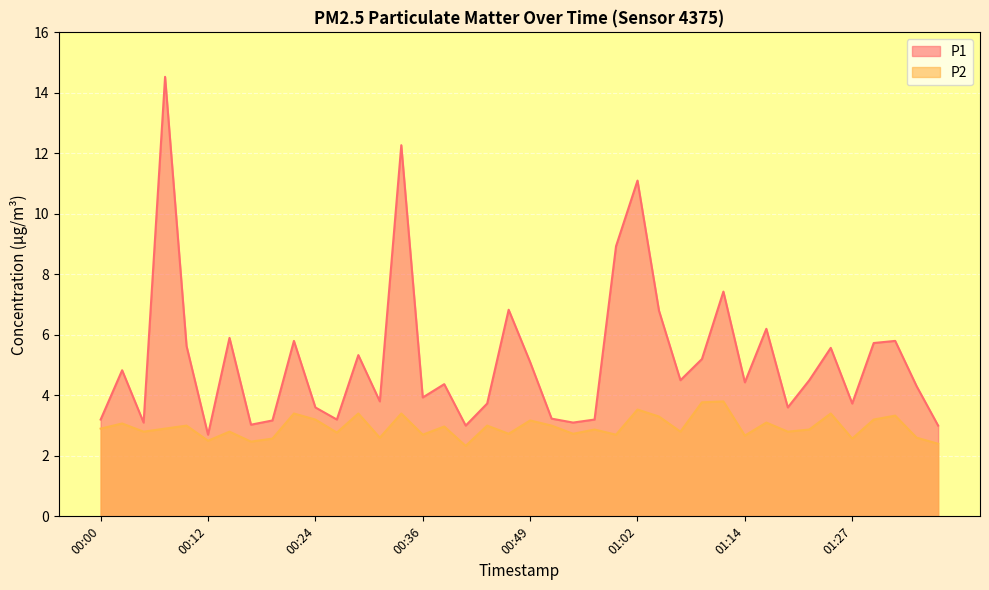

At which category does P2 reach its first local peak?

00:02